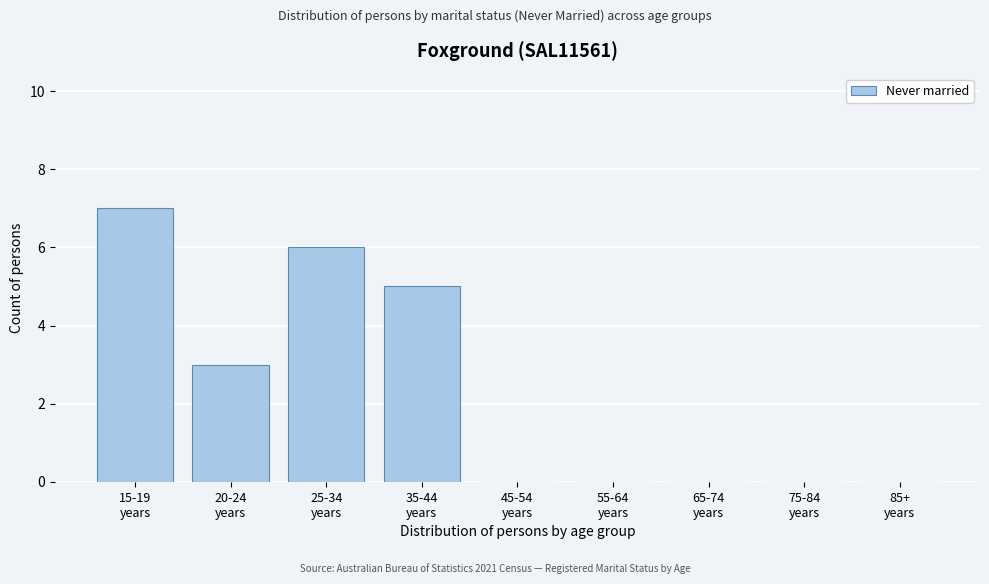

What is the greatest value displayed?

7